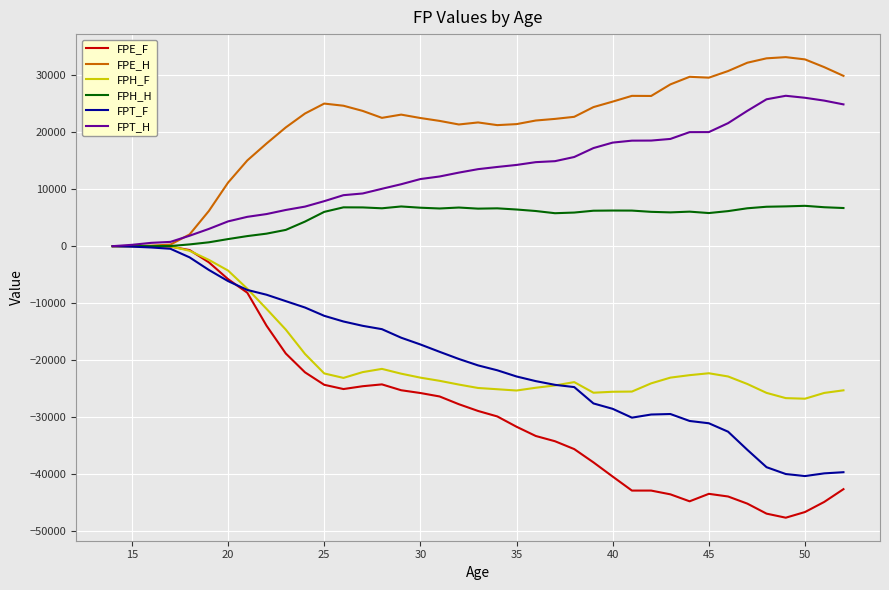

Which series has the largest total across all categories?

FPE_H